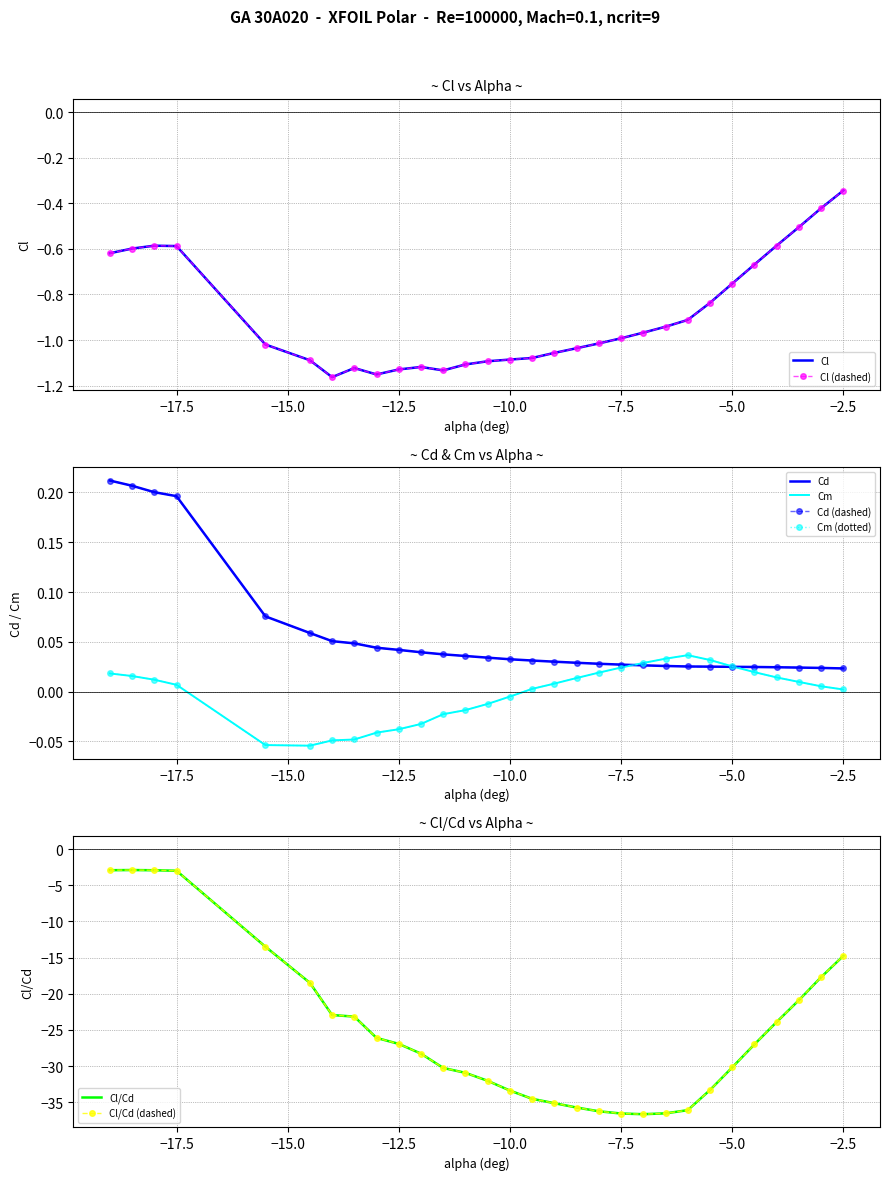

True or false: Cl/Cd has more than 1 points higher than both neighbors.

False